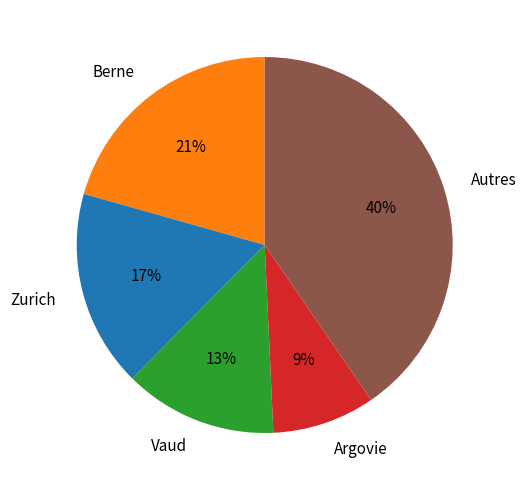

What is the ratio of the value at Argovie to the value at Vaud?

0.7